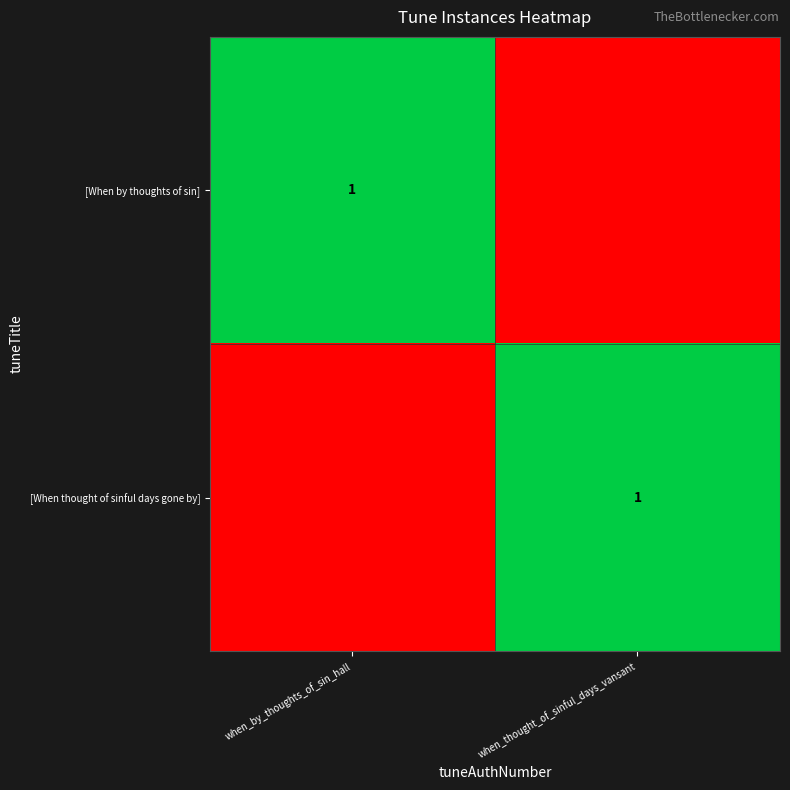

The value of [When by thoughts of sin] at when_by_thoughts_of_sin_hall is 2. True or false?

False